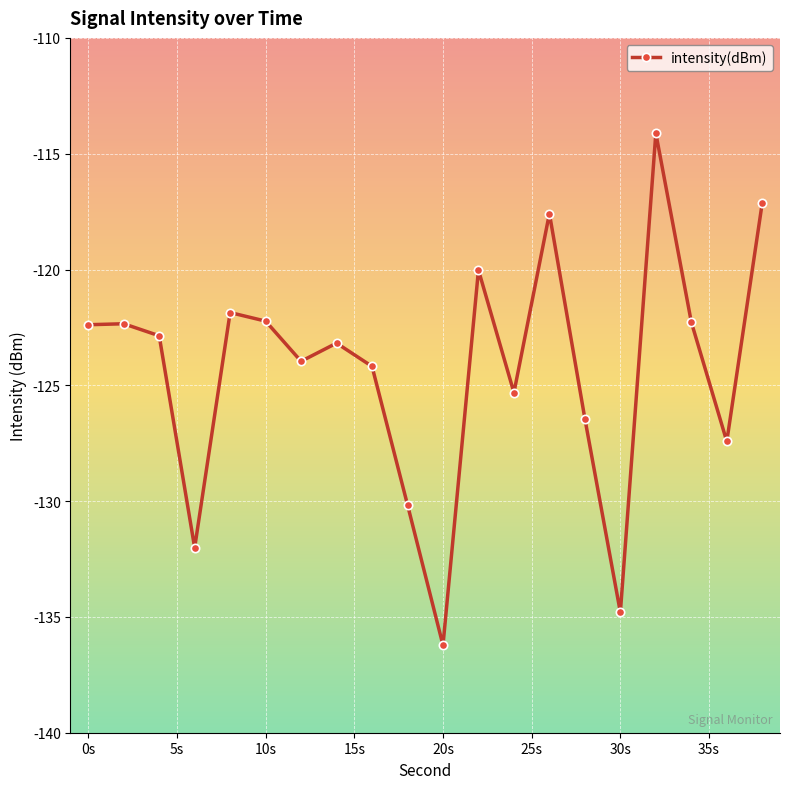

True or false: there are more than 2 points higher than both neighbors.

True